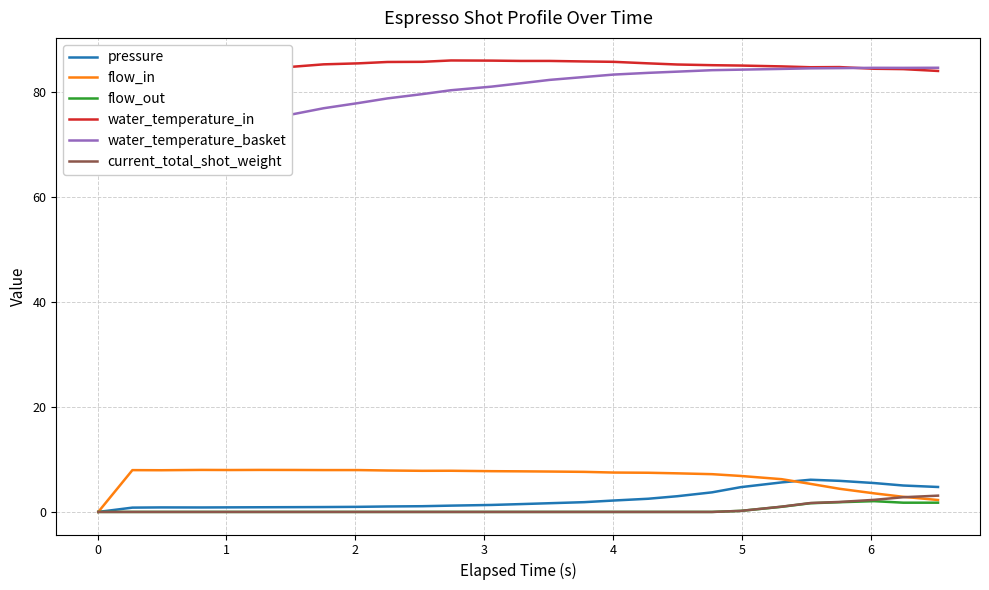

What is the difference between the maximum and second lowest values in the current_total_shot_weight series?

3.1